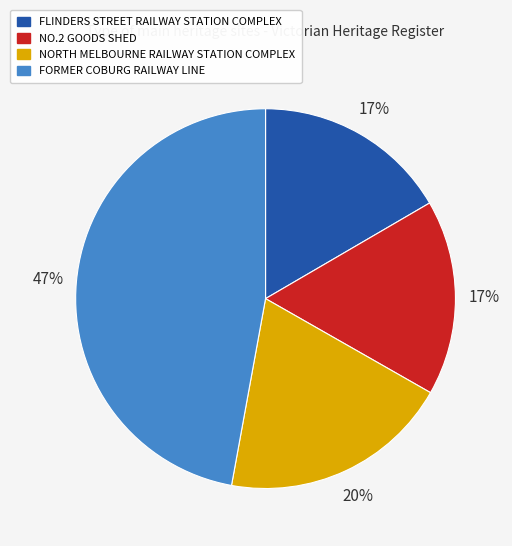

What percentage is the FLINDERS STREET RAILWAY STATION COMPLEX slice, to the nearest percent?

17%